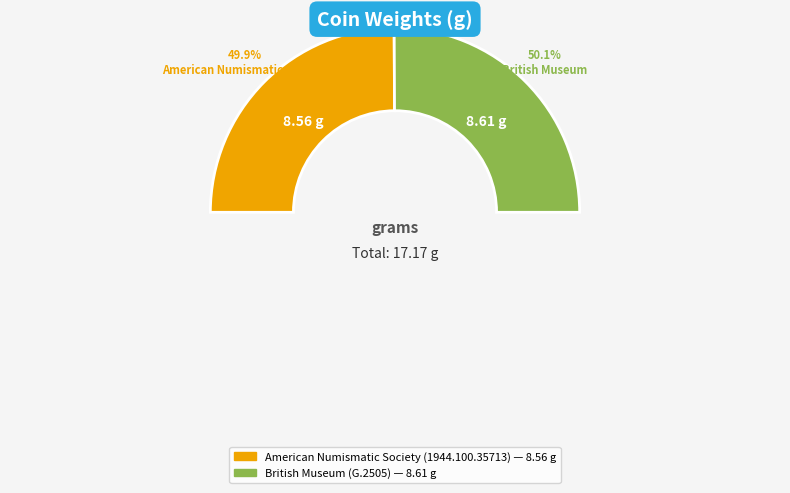

What percentage is NOT represented by American Numismatic Society (1944.100.35713)?

50.1%